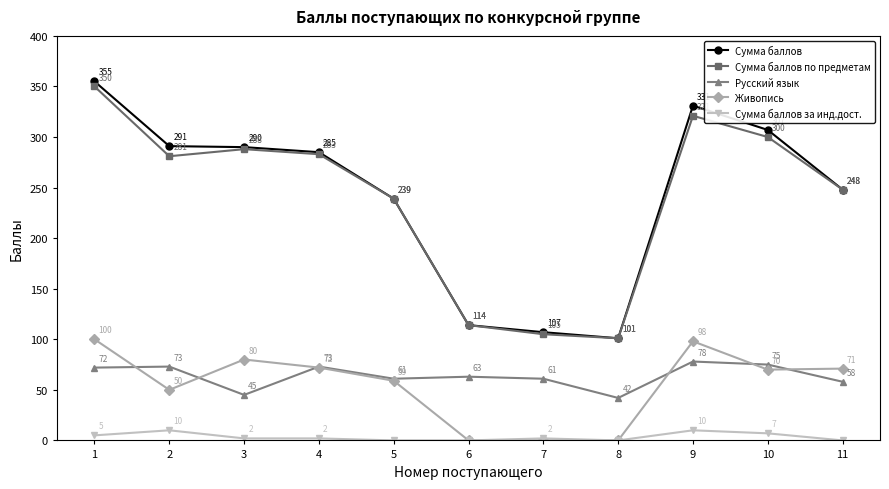

The value of Живопись at 6 is 0. True or false?

True